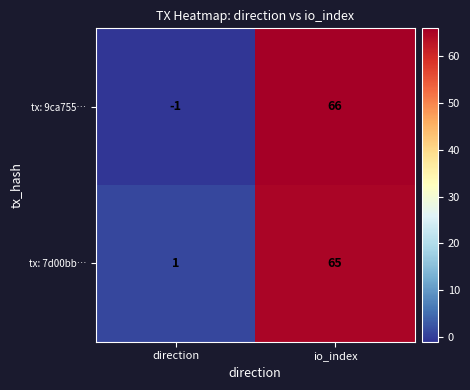

The tx: 7d00bb… series shows 1 at direction. True or false?

True